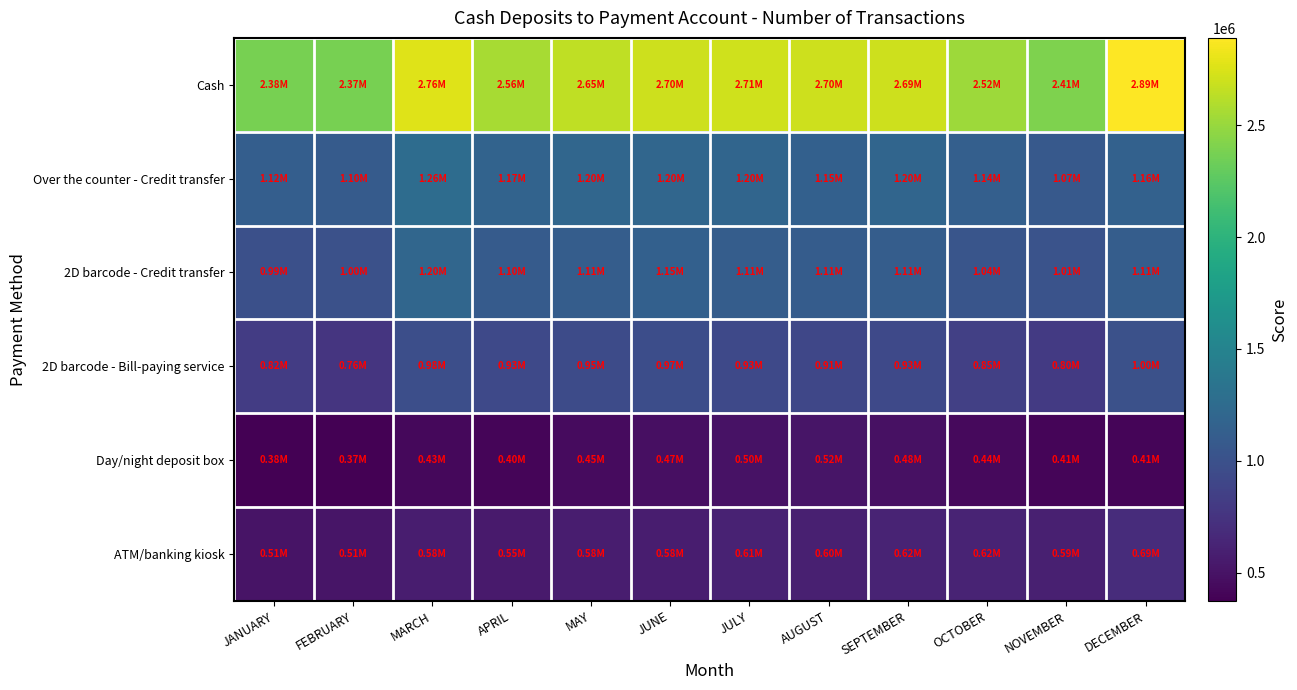

Rank the series by their maximum value, from lowest to highest.

Day/night deposit box, ATM/banking kiosk, 2D barcode - Bill-paying service, 2D barcode - Credit transfer, Over the counter - Credit transfer, Cash